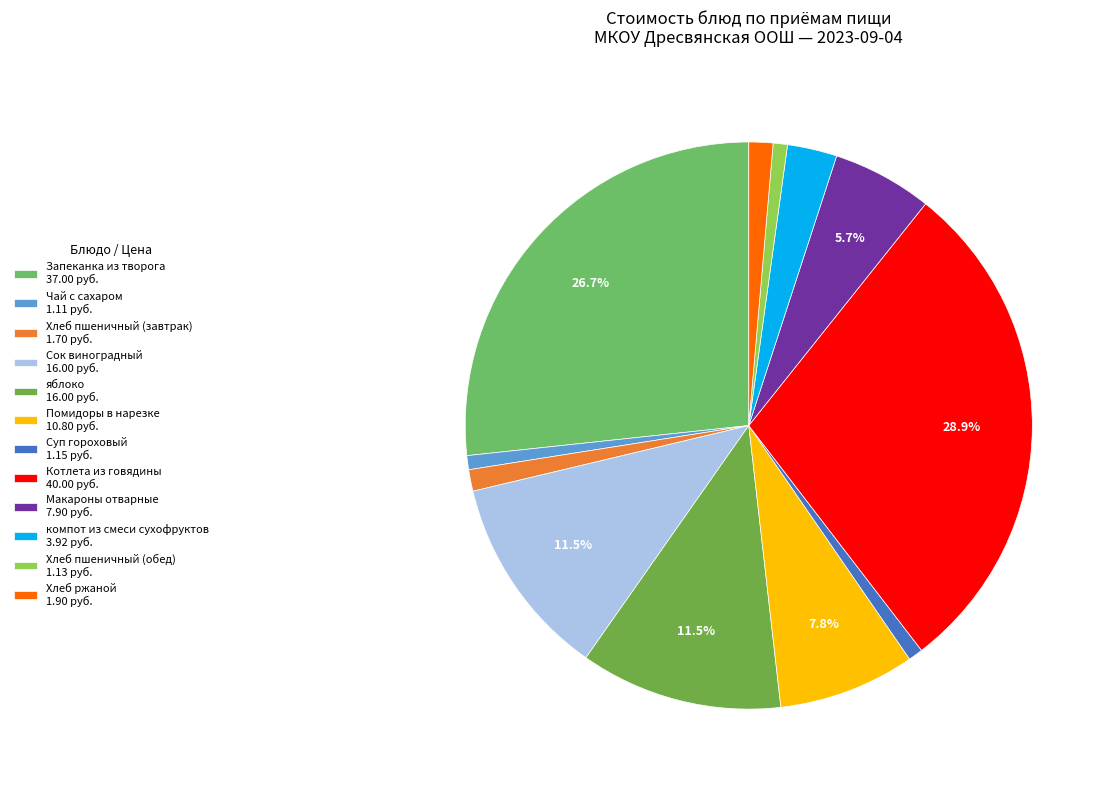

True or false: Котлета из говядины accounts for 29% of the total.

True